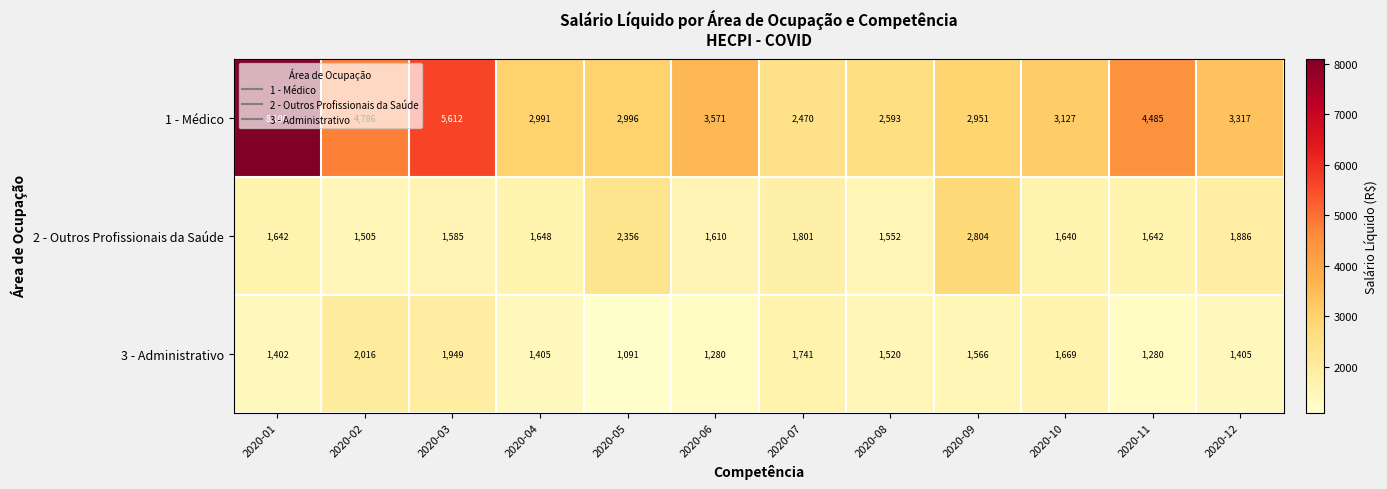

What is the sum of the 1 - Médico values at 2020-06 and 2020-10?

6698